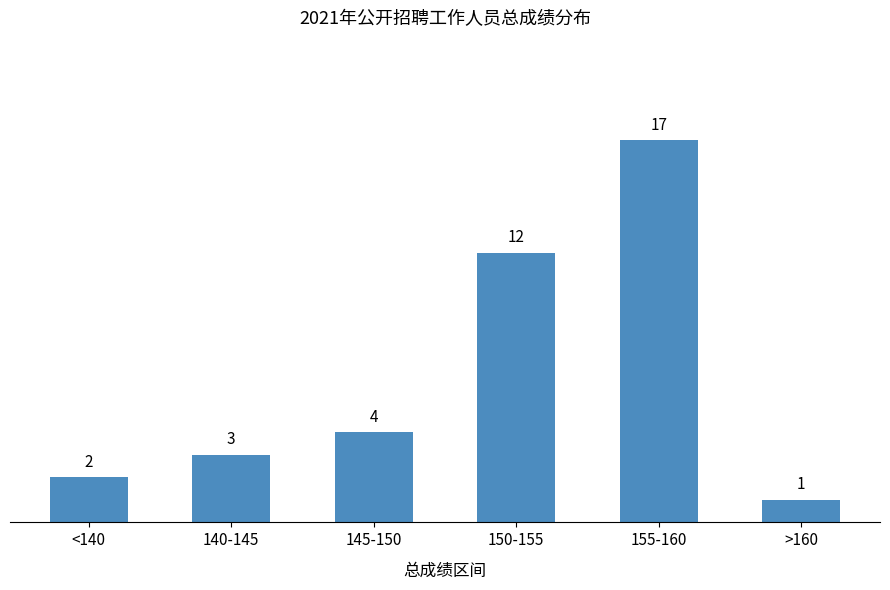

Reading left to right, list all the values displayed in this chart.

2	3	4	12	17	1